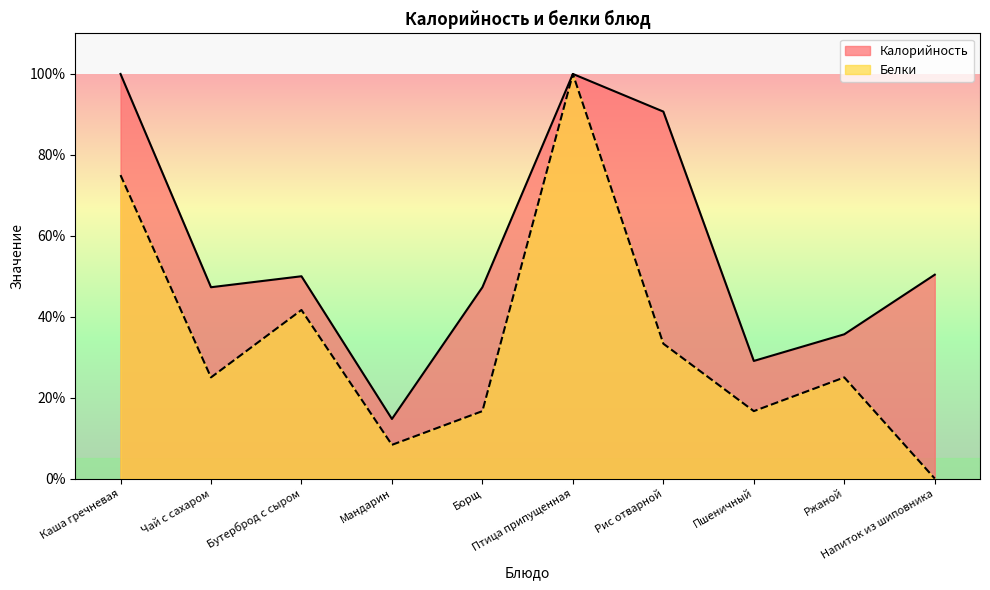

What is the greatest value displayed?

100.0